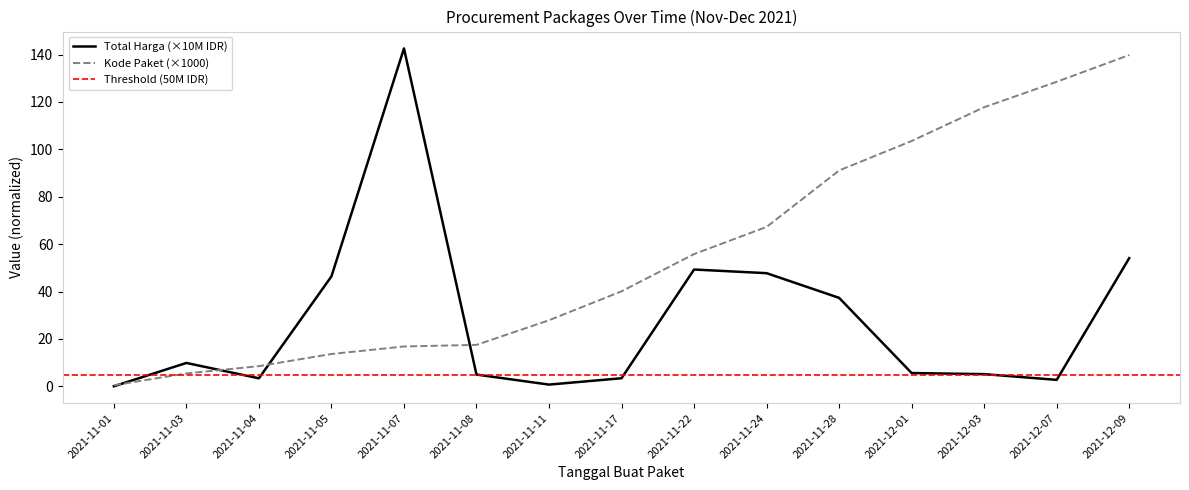

What position from the left is 2021-11-22?

9